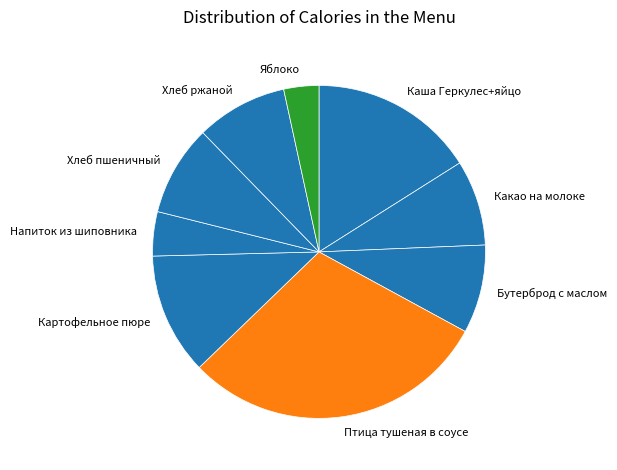

Do Напиток из шиповника and Хлеб ржаной together represent more than half of the pie?

No